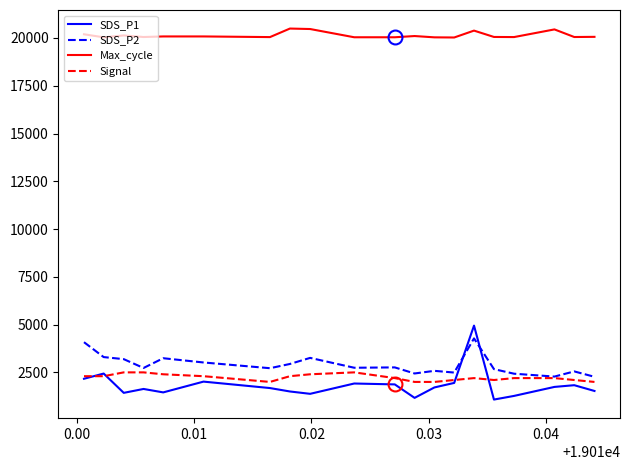

True or false: SDS_P1 and Max_cycle cross at least once.

False